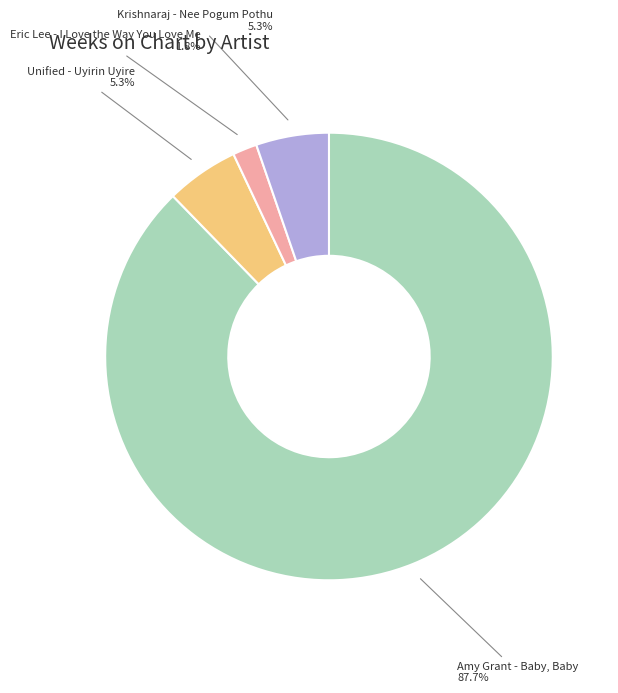

Combined, do Eric Lee - I Love the Way You Love Me and Krishnaraj - Nee Pogum Pothu account for over 50%?

No